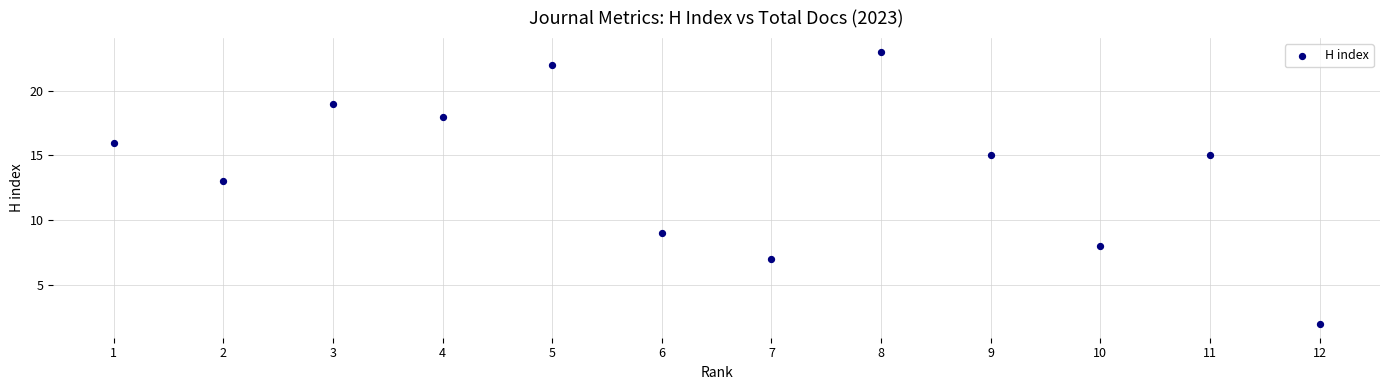

What Y value in the scatter plot is closest to 12?

13